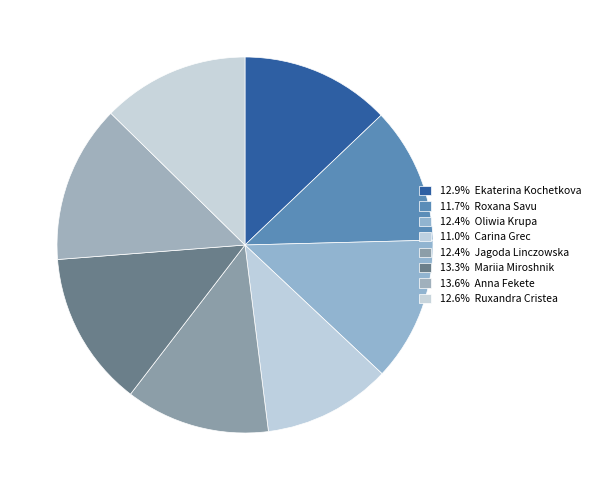

How many slices are in this pie chart?

8